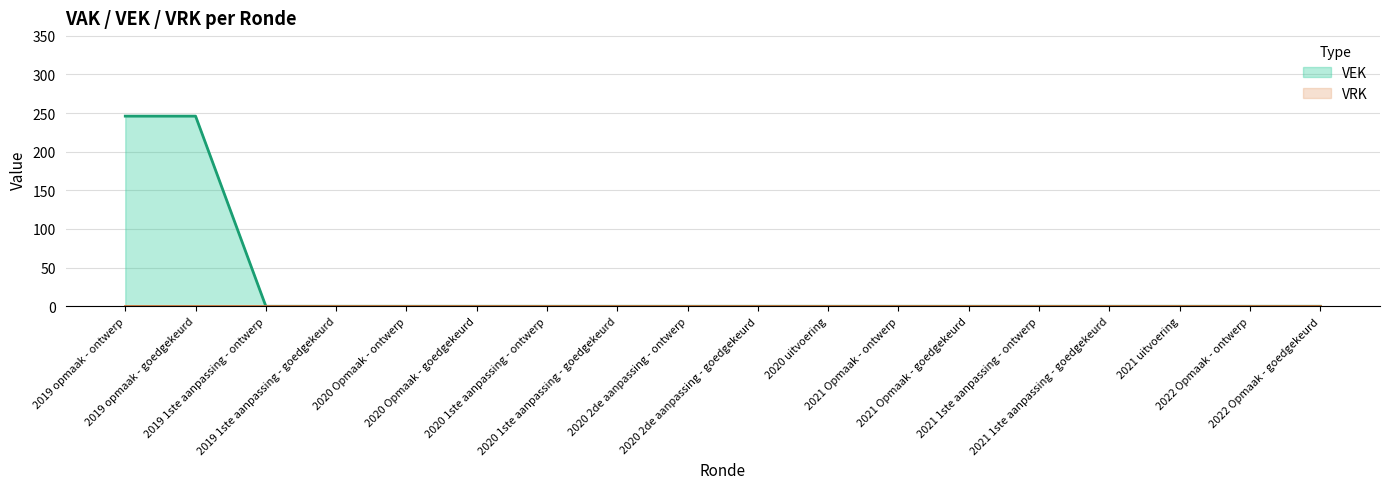

Which label corresponds to the largest value in the chart?

2019 opmaak - ontwerp